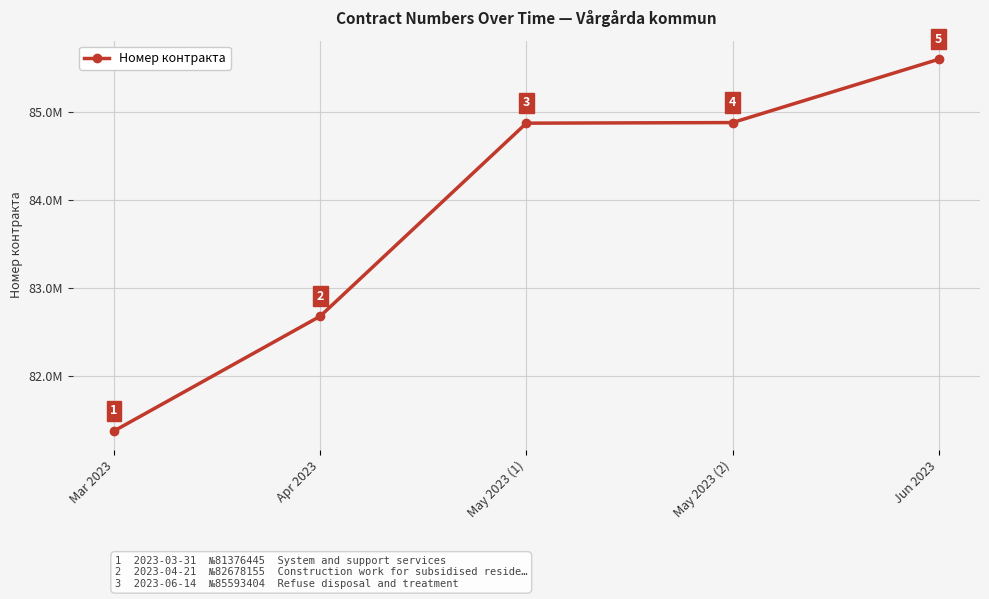

Does the chart have visible grid lines?

Yes